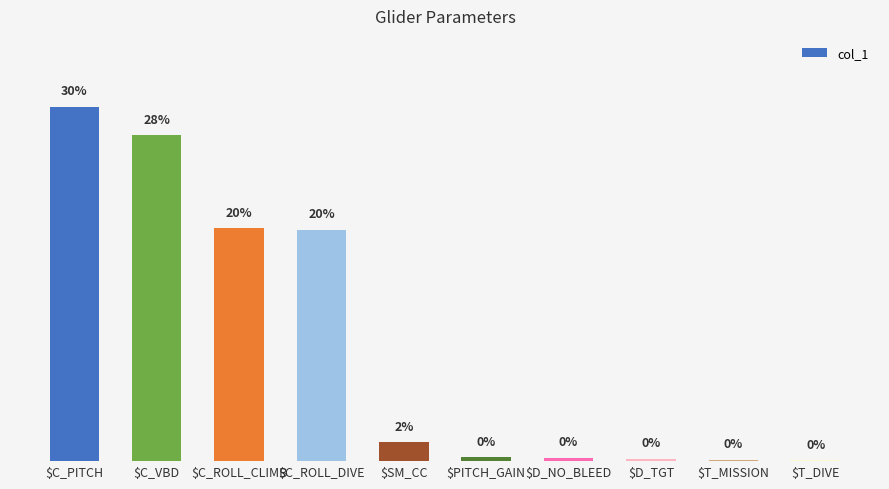

Count the number of data series in this chart.

1